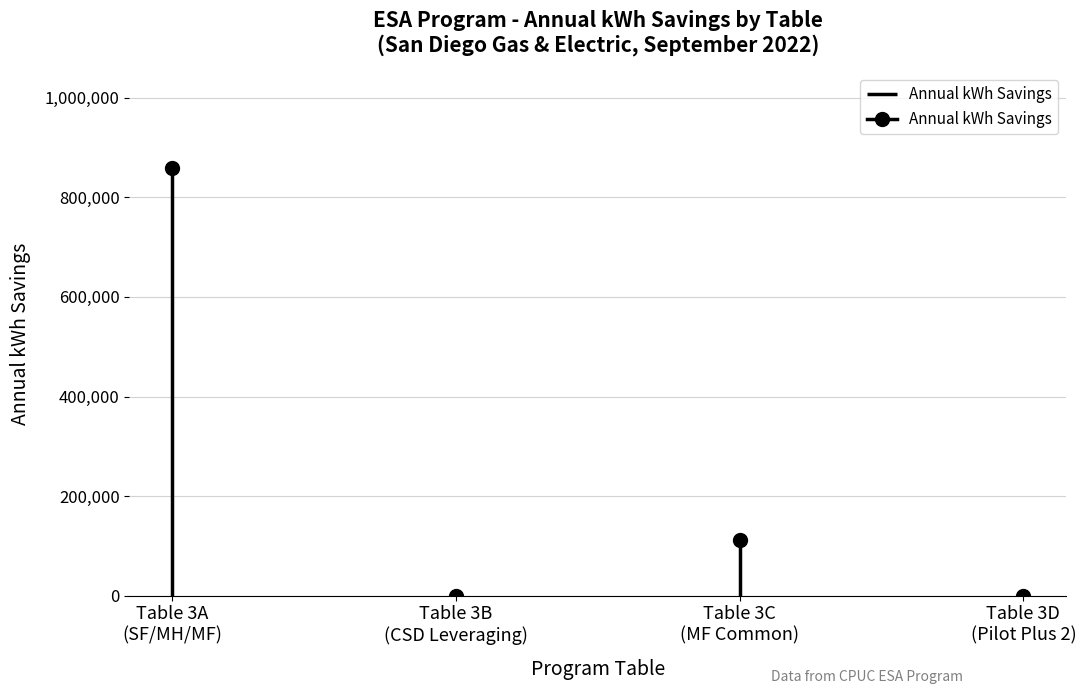

How many data points are above 111113?

2